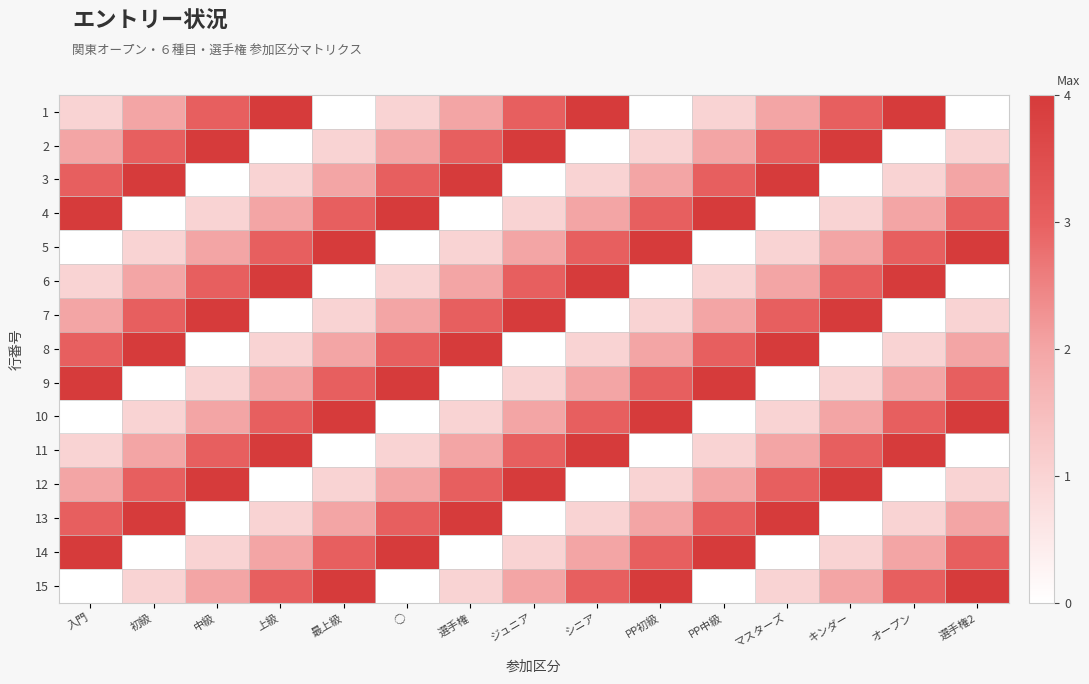

List the series in order of their peak value, lowest first.

1, 2, 3, 4, 5, 6, 7, 8, 9, 10, 11, 12, 13, 14, 15